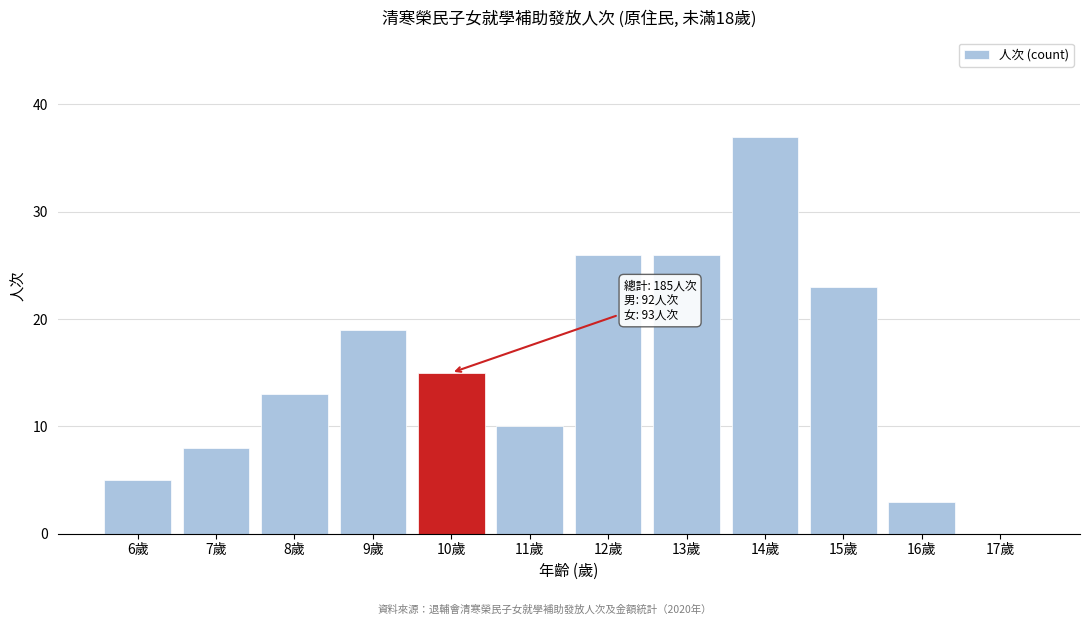

Reading left to right, list all the values displayed in this chart.

6歲=5	7歲=8	8歲=13	9歲=19	10歲=15	11歲=10	12歲=26	13歲=26	14歲=37	15歲=23	16歲=3	17歲=0